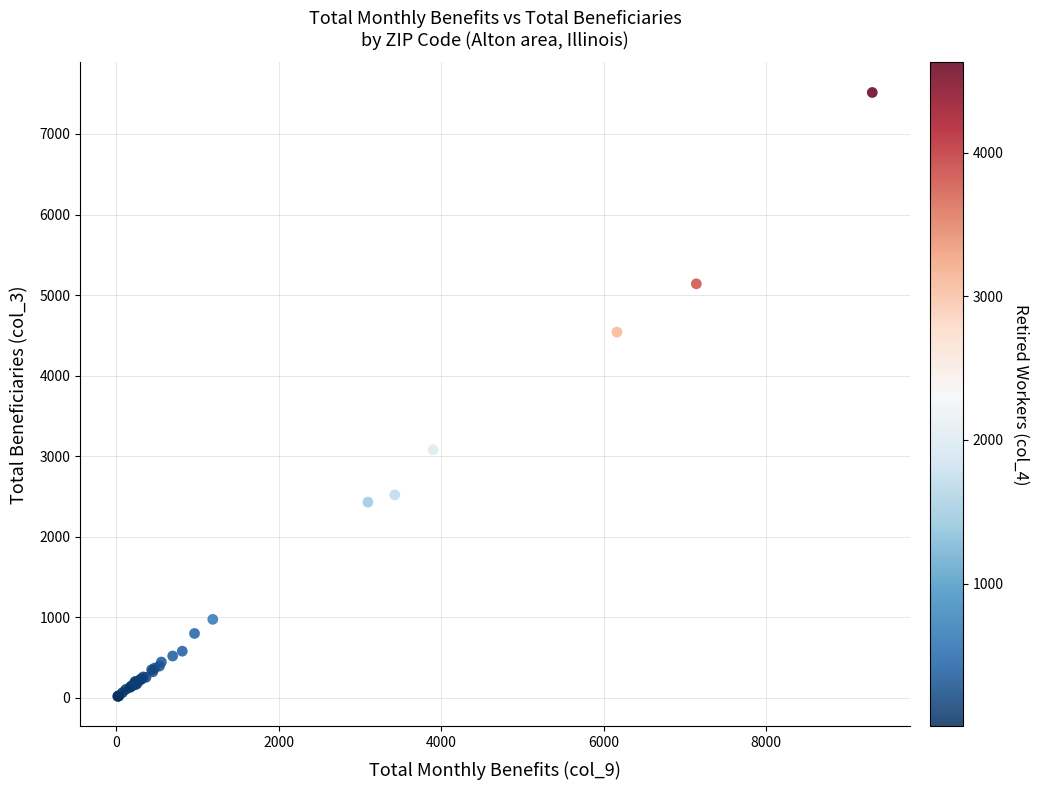

What Y value in the scatter plot is closest to 3767?

3080